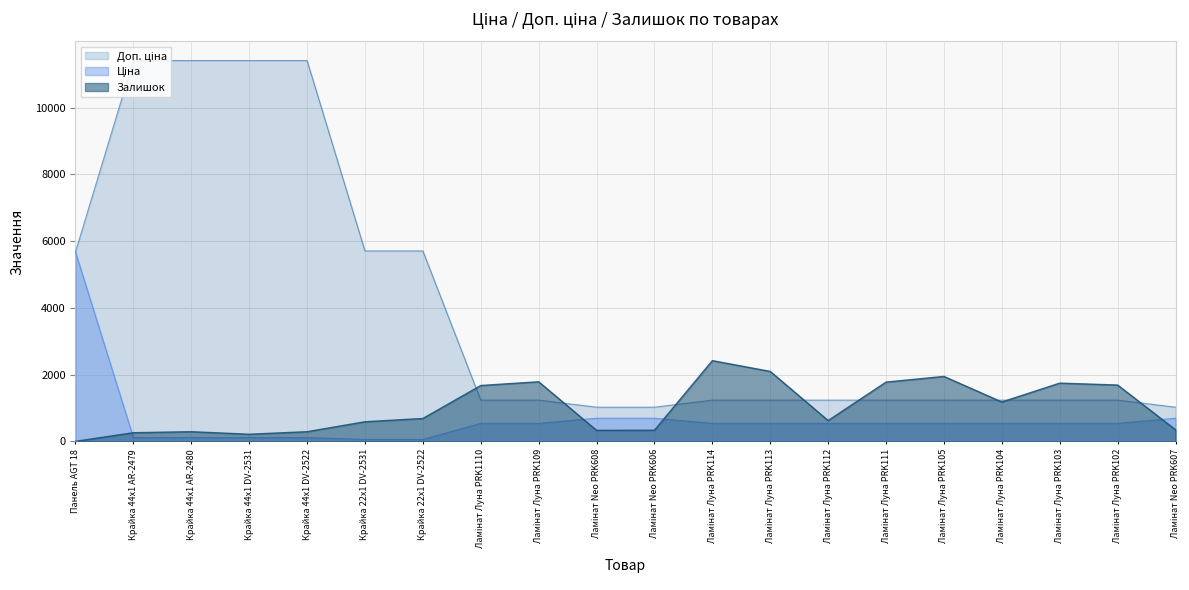

What is the average value of the Ціна series?

685.8